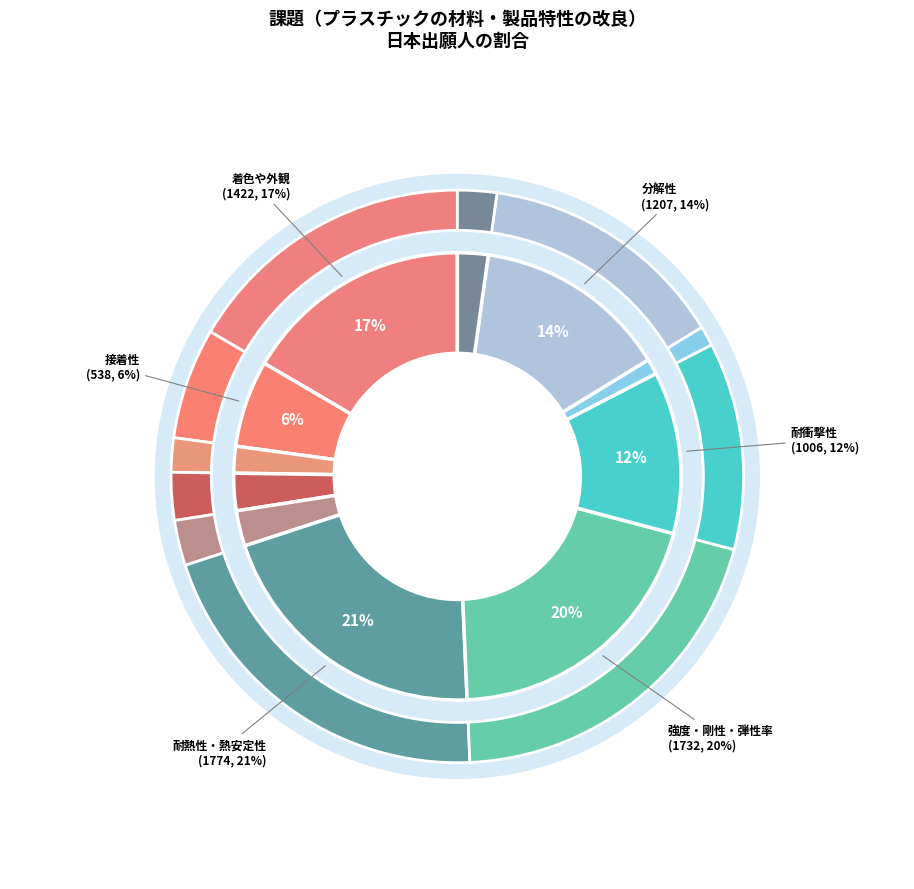

To the nearest percent, what is the average slice percentage?

9%